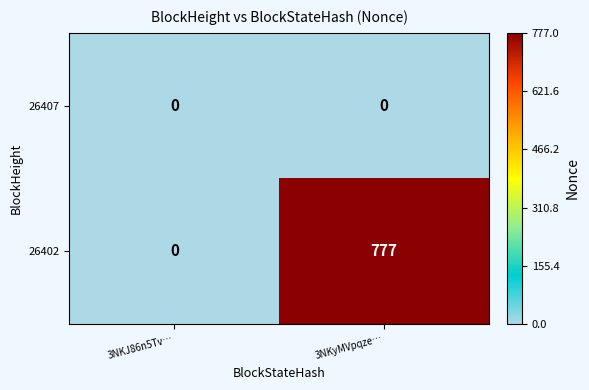

Reading left to right, transcribe all the data shown in this chart.

26407: 0	0
26402: 0	777